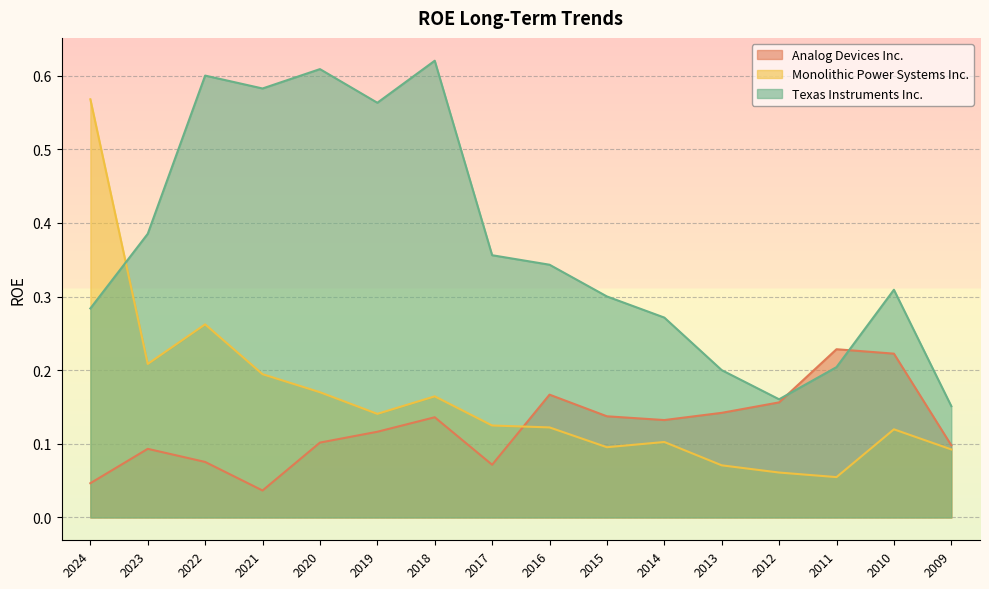

What is the difference between the highest and lowest values at 2017?

0.3